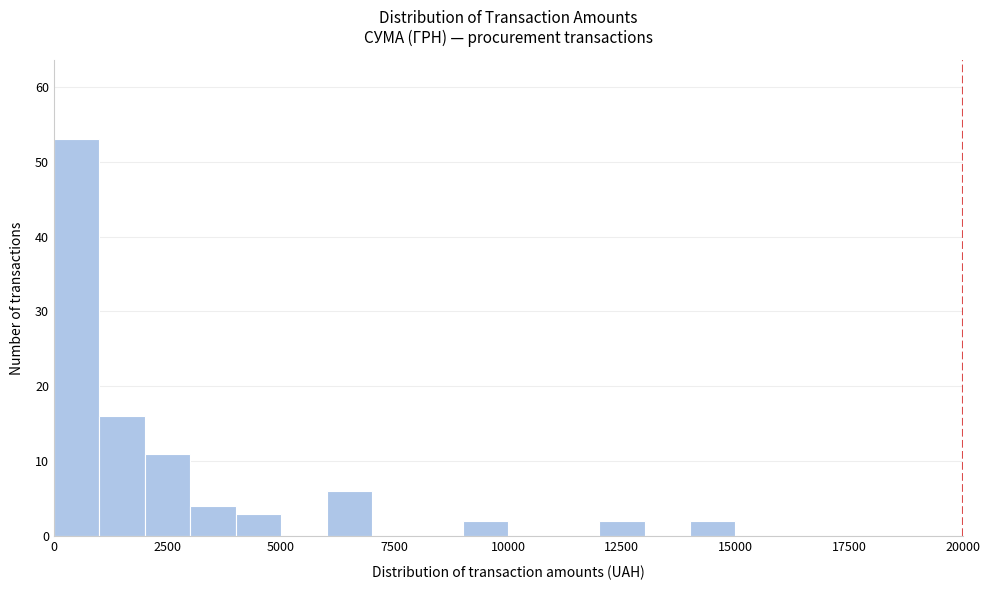

Around what value on the x-axis is the tallest bar? Give the approximate position of its centre, as read against the axis.

500